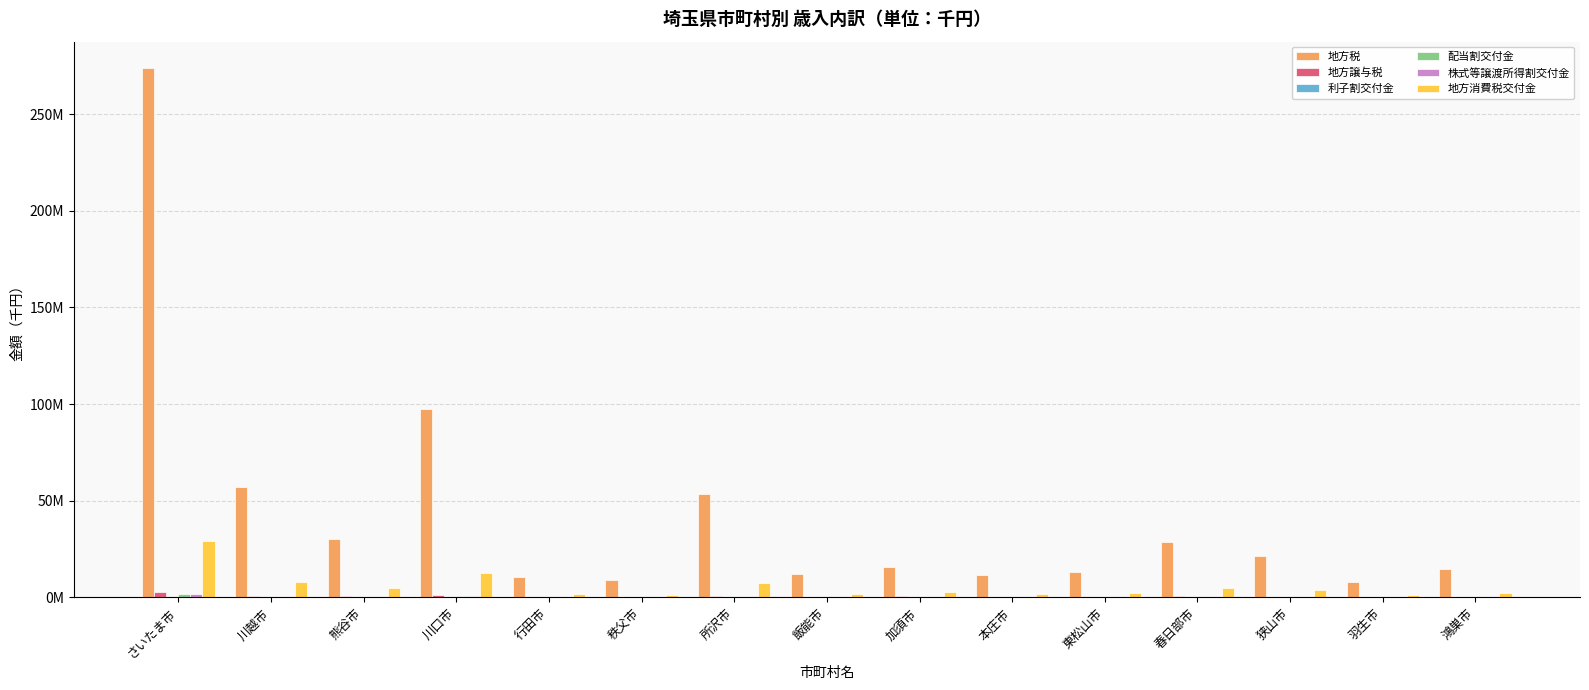

Reading left to right, extract all data points from this chart.

地方税: 273786943	56974715	30052796	97533185	10376238	8807614	53459944	11978370	15717427	11505350	13298025	28483379	21277109	7782407	14810331
地方譲与税: 2979680	758312	705626	985433	299860	281680	613875	258952	532639	281784	282210	533105	318983	224067	339049
利子割交付金: 159174	33616	17432	61324	6417	4302	35708	6928	8707	6270	7617	19558	13608	4195	10423
配当割交付金: 1569173	330858	170939	604537	62801	42167	349764	67845	85355	61242	74833	191482	132984	41212	102111
株式等譲渡所得割交付金: 1865915	393186	202859	718856	74471	50029	414904	80468	101281	72565	88866	227106	157611	48936	121135
地方消費税交付金: 29230742	7955214	4643480	12614050	1863500	1455584	7372467	1778041	2553137	1820005	2111156	4938550	3584886	1255963	2483280